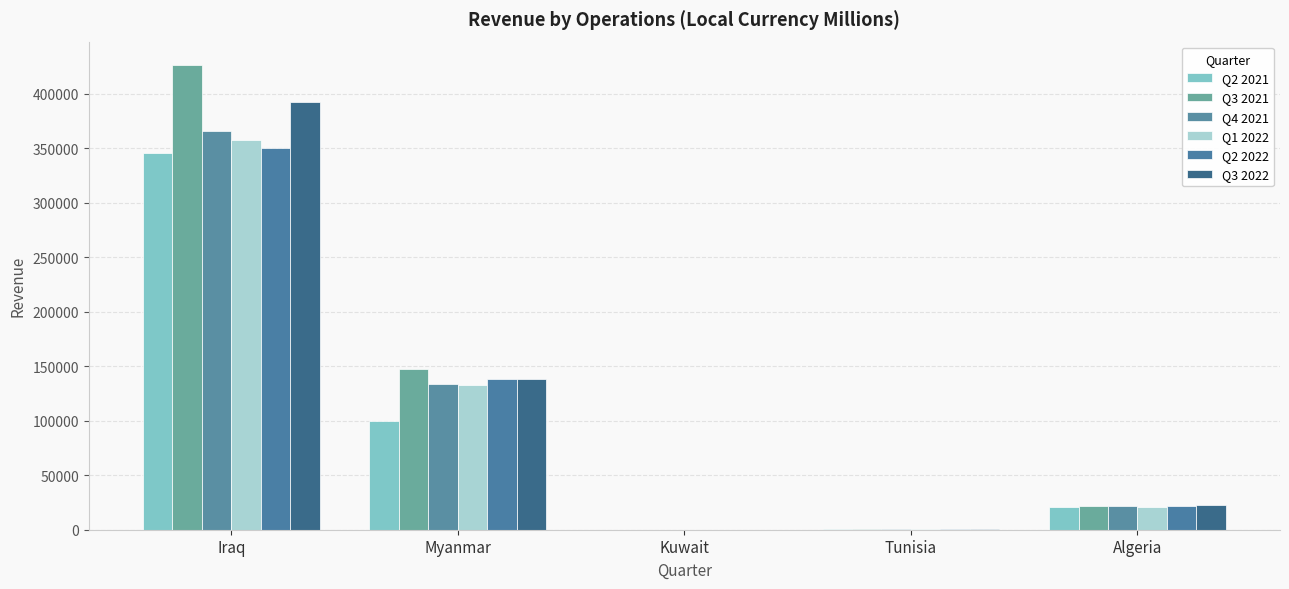

What is the sum of the Q3 2022 values at Algeria and Kuwait?

22625.1